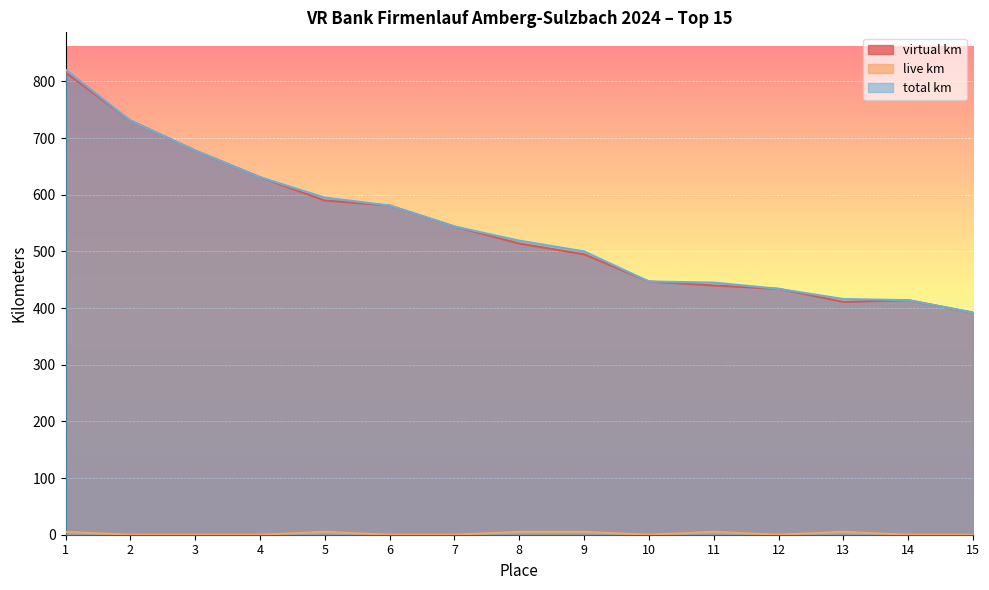

True or false: total km and virtual km cross at least once.

False